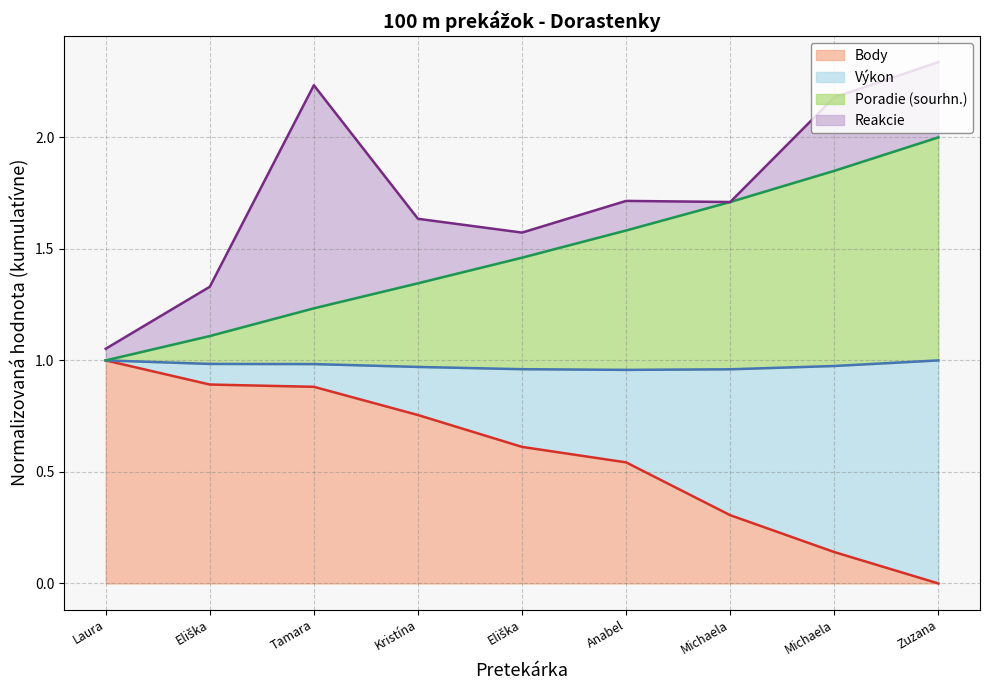

True or false: Výkon and Poradie (sourhn.) cross at least once.

False